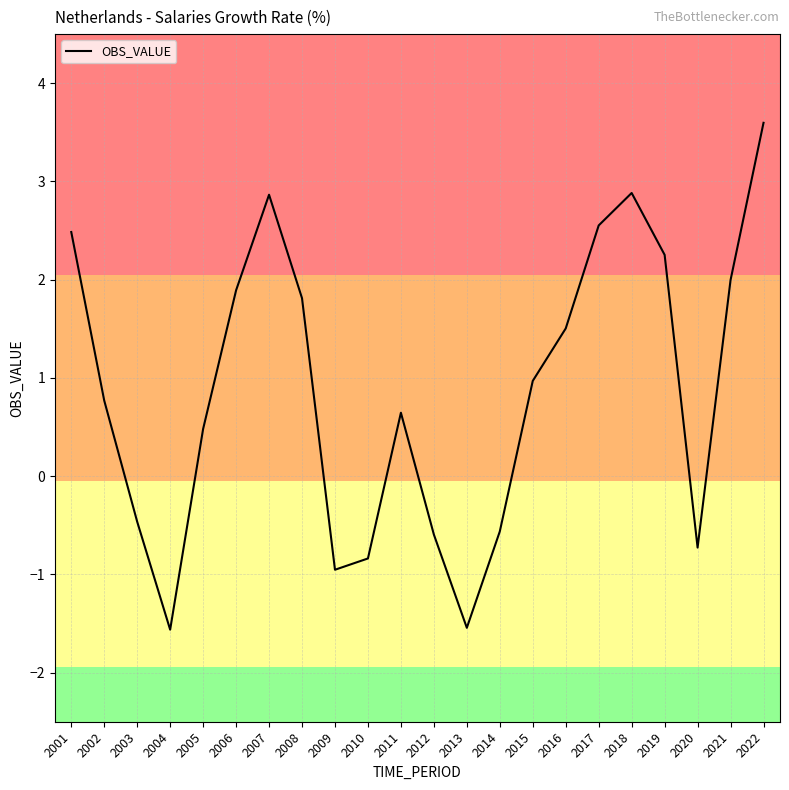

The value at 2001 is 2.5. True or false?

True